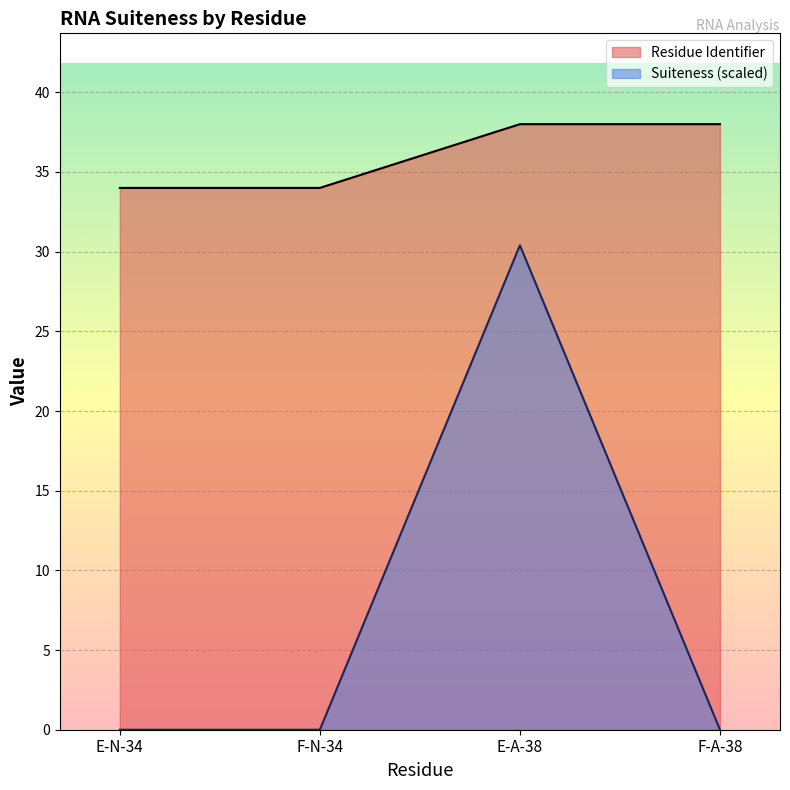

True or false: Suiteness and Residue Identifier cross at least once.

False